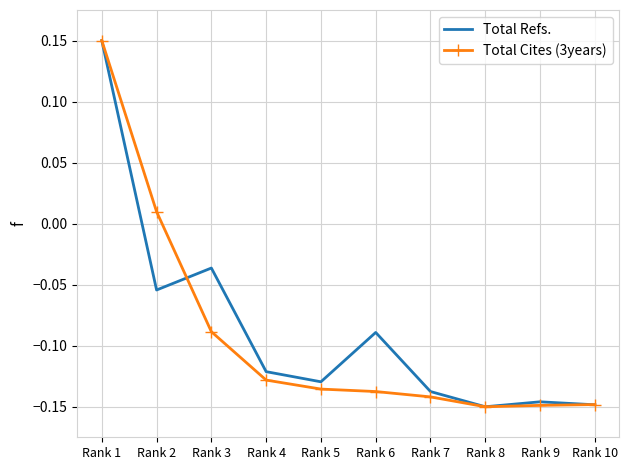

What is the total value across all series at Rank 9?

-0.3